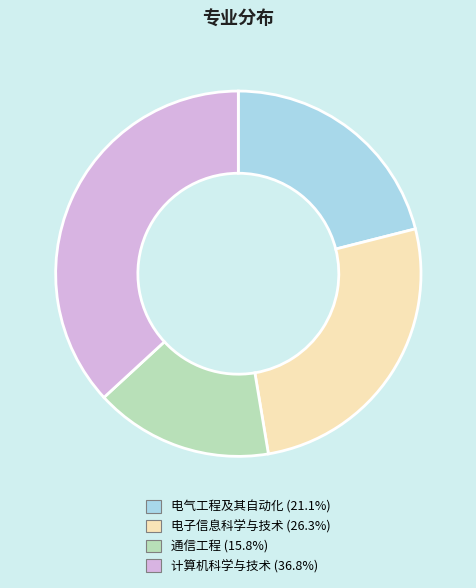

How many segments does this pie chart have?

4